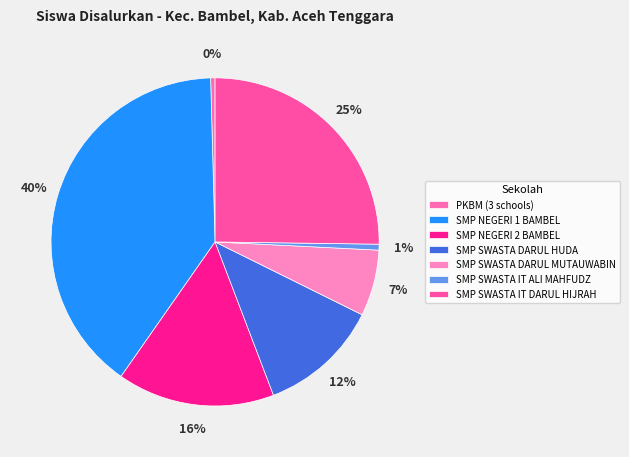

Is the sum of SMP SWASTA DARUL MUTAUWABIN and SMP NEGERI 2 BAMBEL greater than half?

No